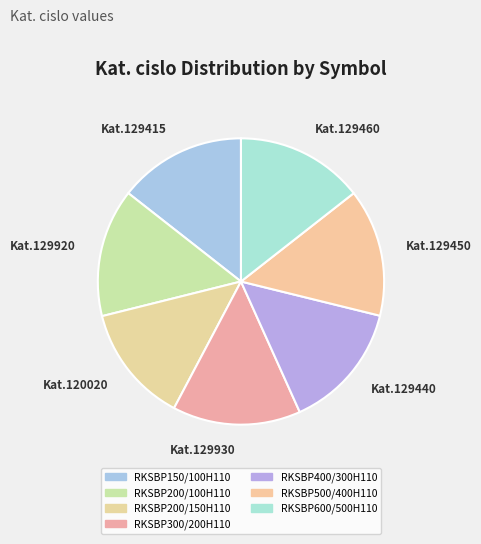

True or false: RKSBP200/150H110 accounts for 1% of the total.

False